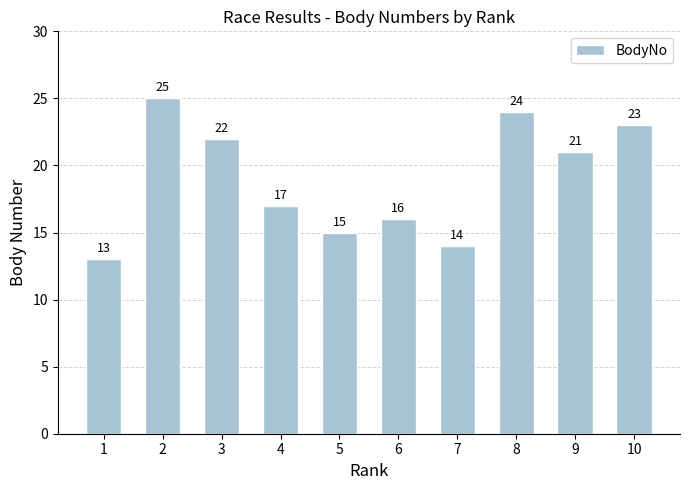

What is the ratio of the value at 1 to the value at 8?

0.5